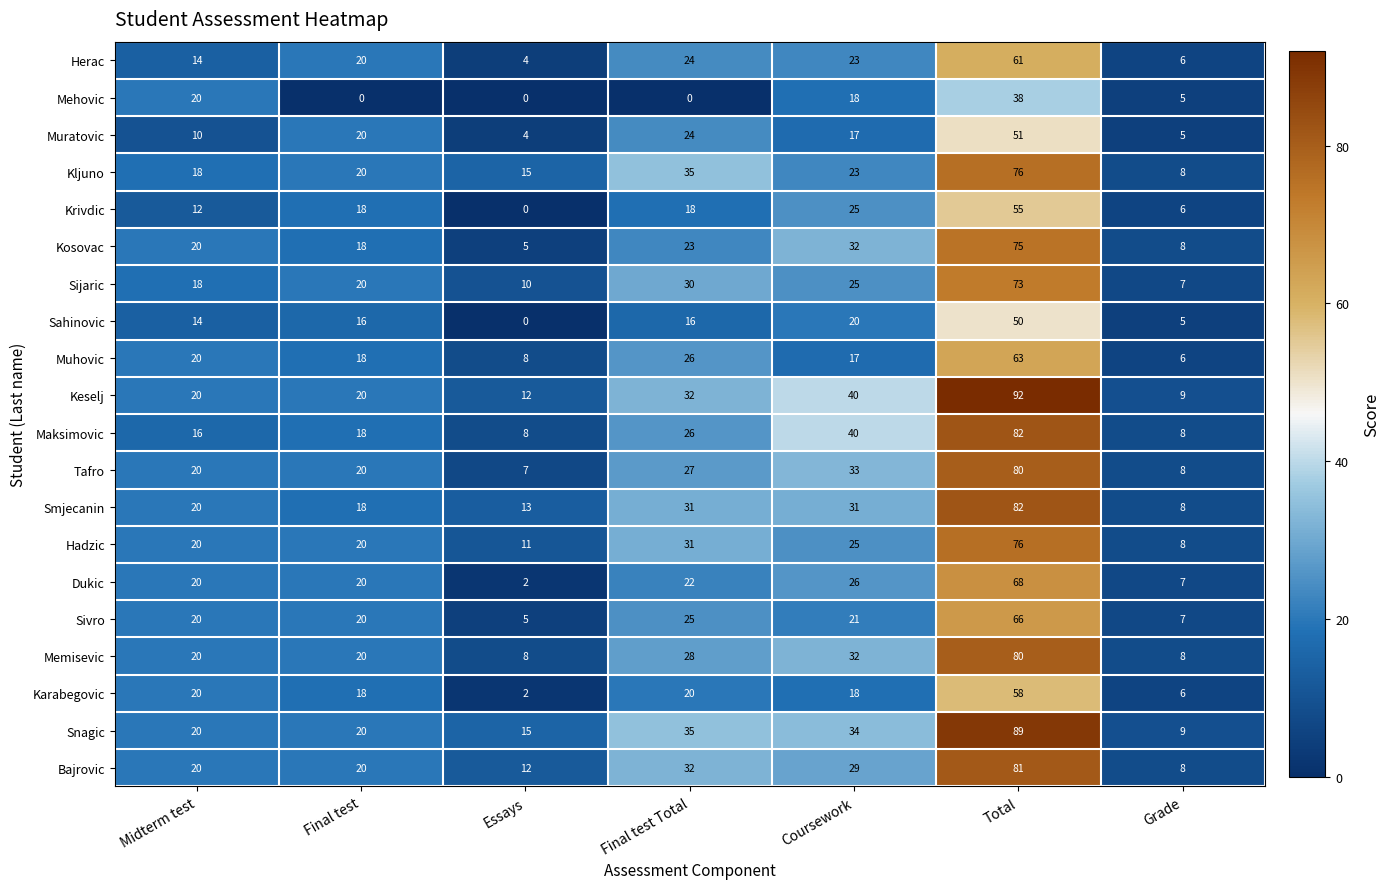

Between Midterm test and Coursework, which series saw the biggest shift?

Maksimovic